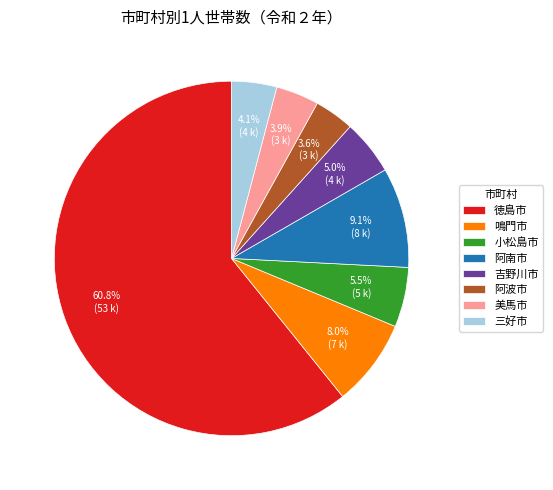

Is it true that 徳島市 is 48% of the pie?

False